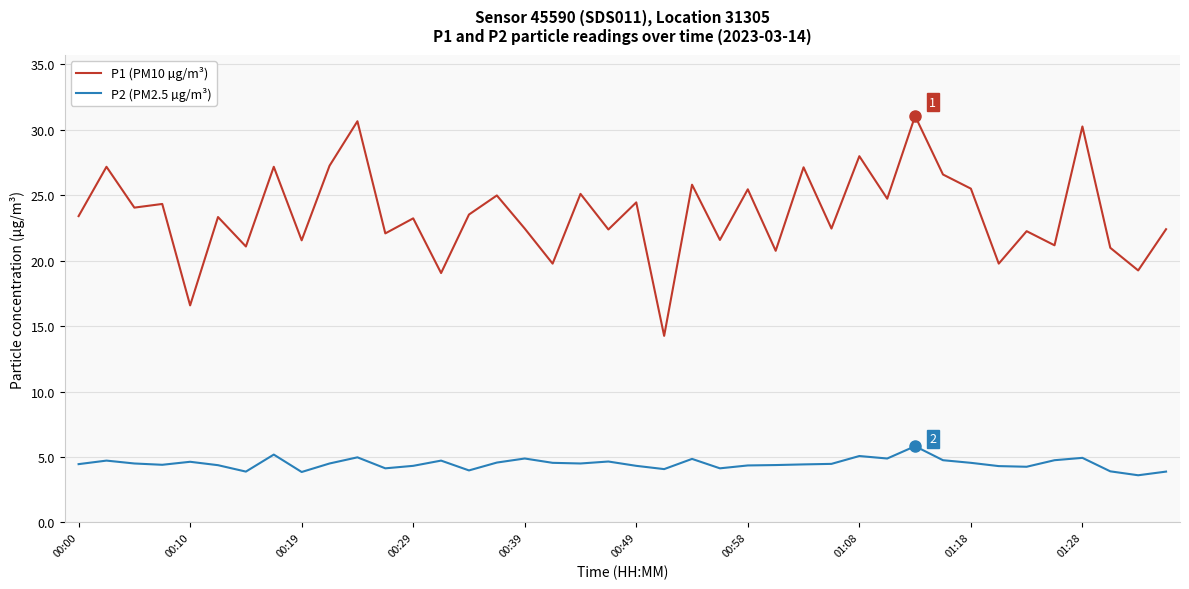

What is the minimum value for P2 (PM2.5 µg/m³)?

3.6